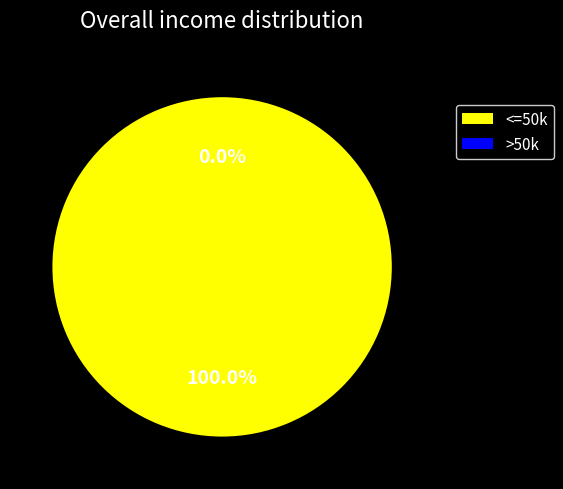

Is 1 the majority of the pie?

No